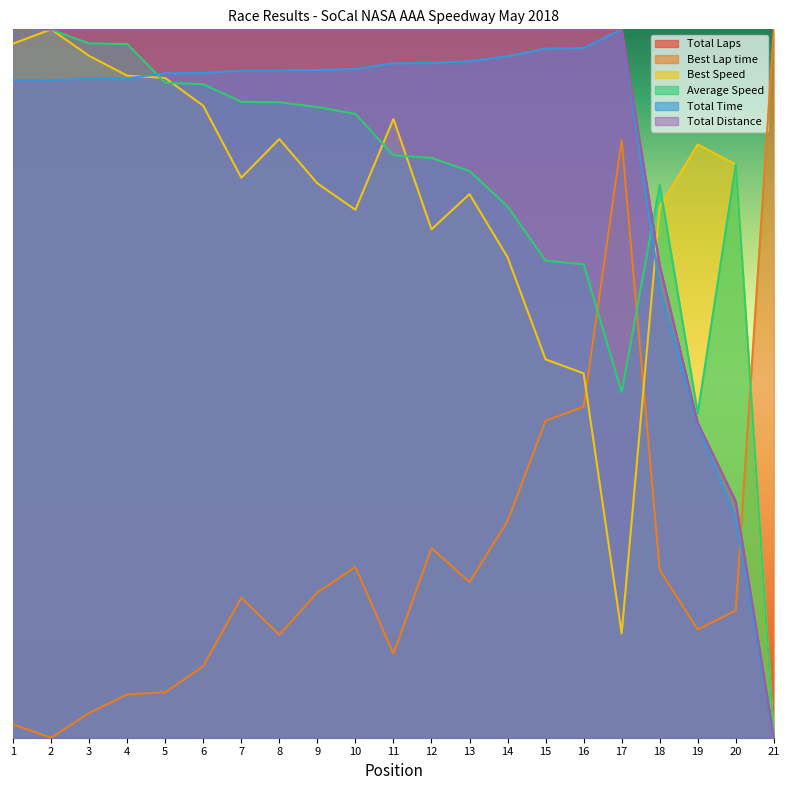

In Best Lap time, how many points are lower than both neighbors (excluding endpoints)?

5